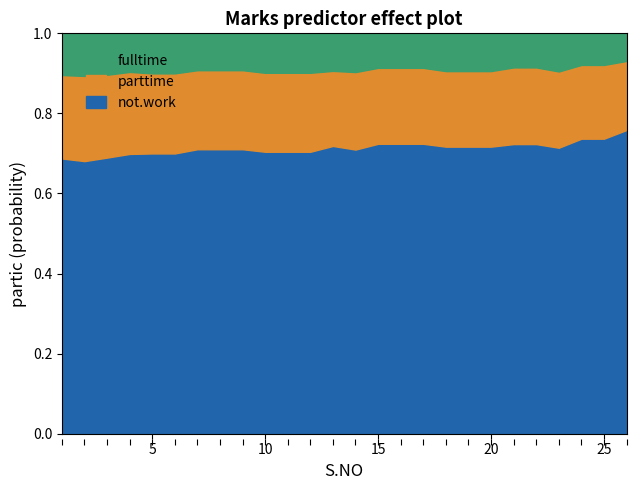

Which category has the highest value in the fulltime series?

1